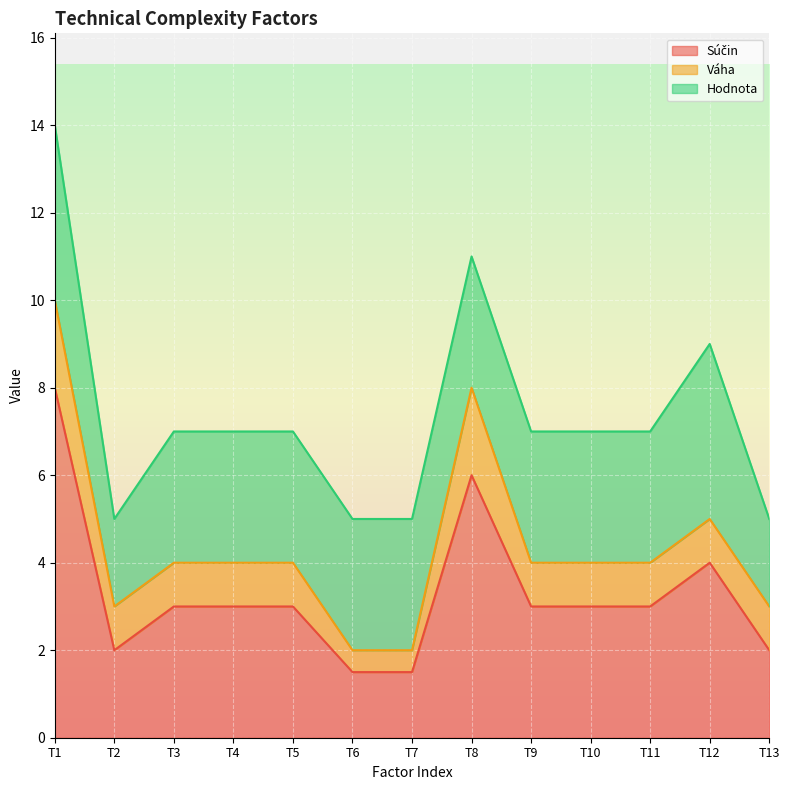

At T3, list the series in order from smallest to largest.

Váha, Súčin, Hodnota